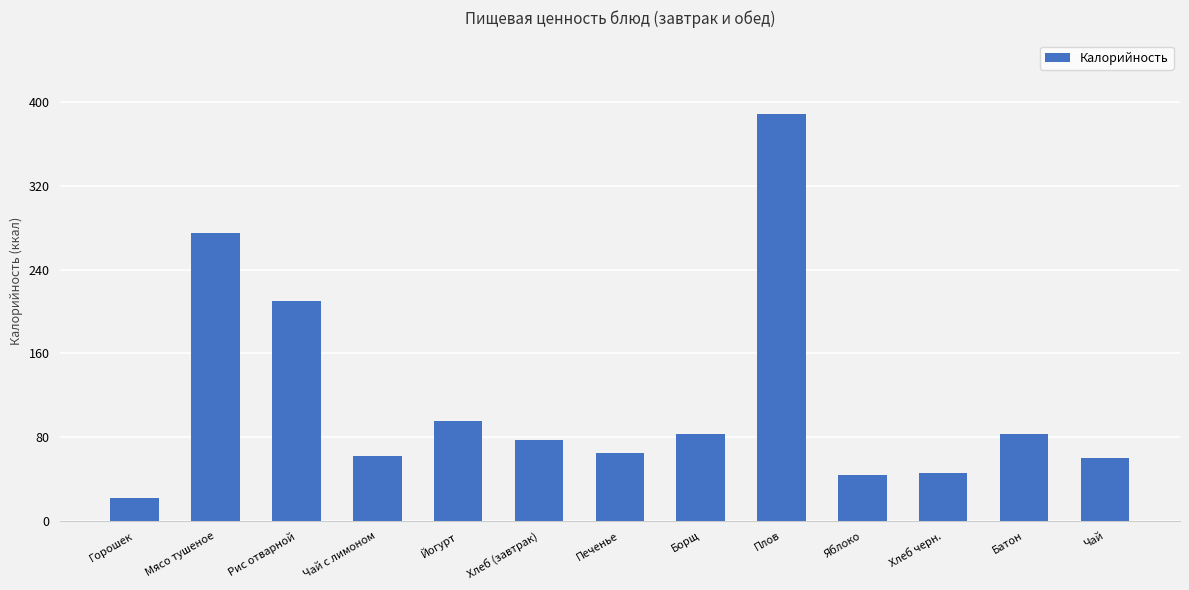

What is the sum of the values at Плов and Батон?

472